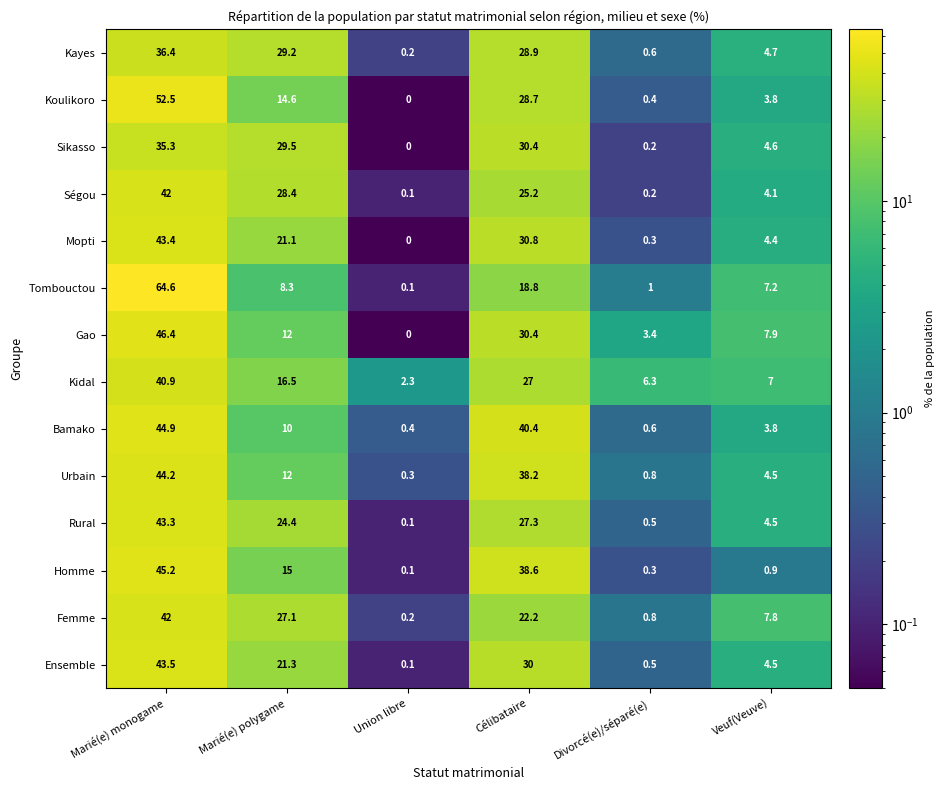

At how many categories does at least one series exceed 25?

3